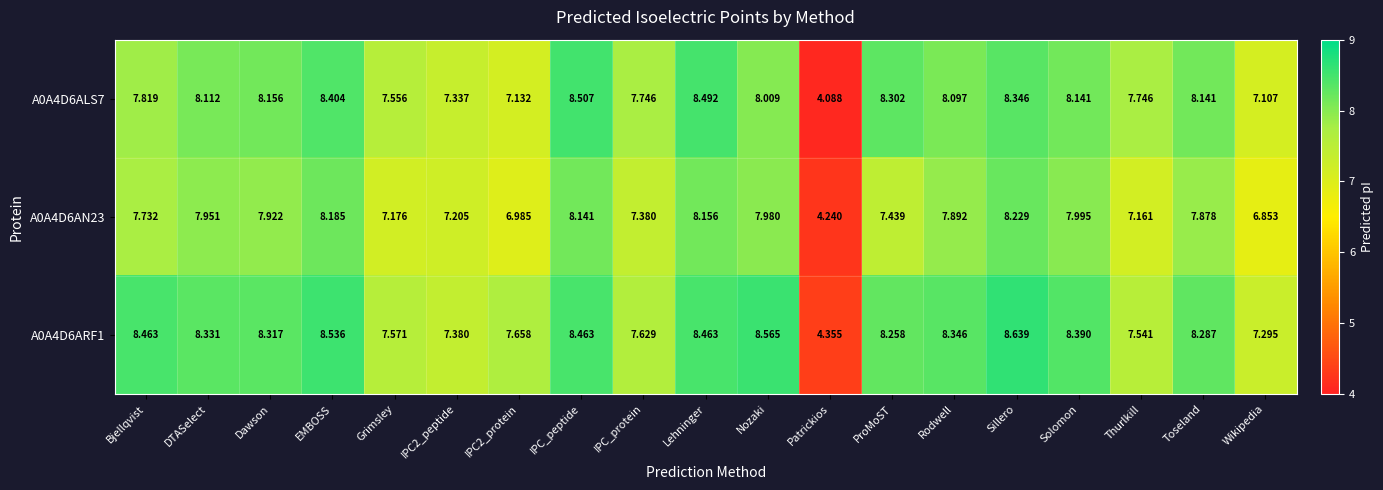

What is the smallest value displayed?

4.1